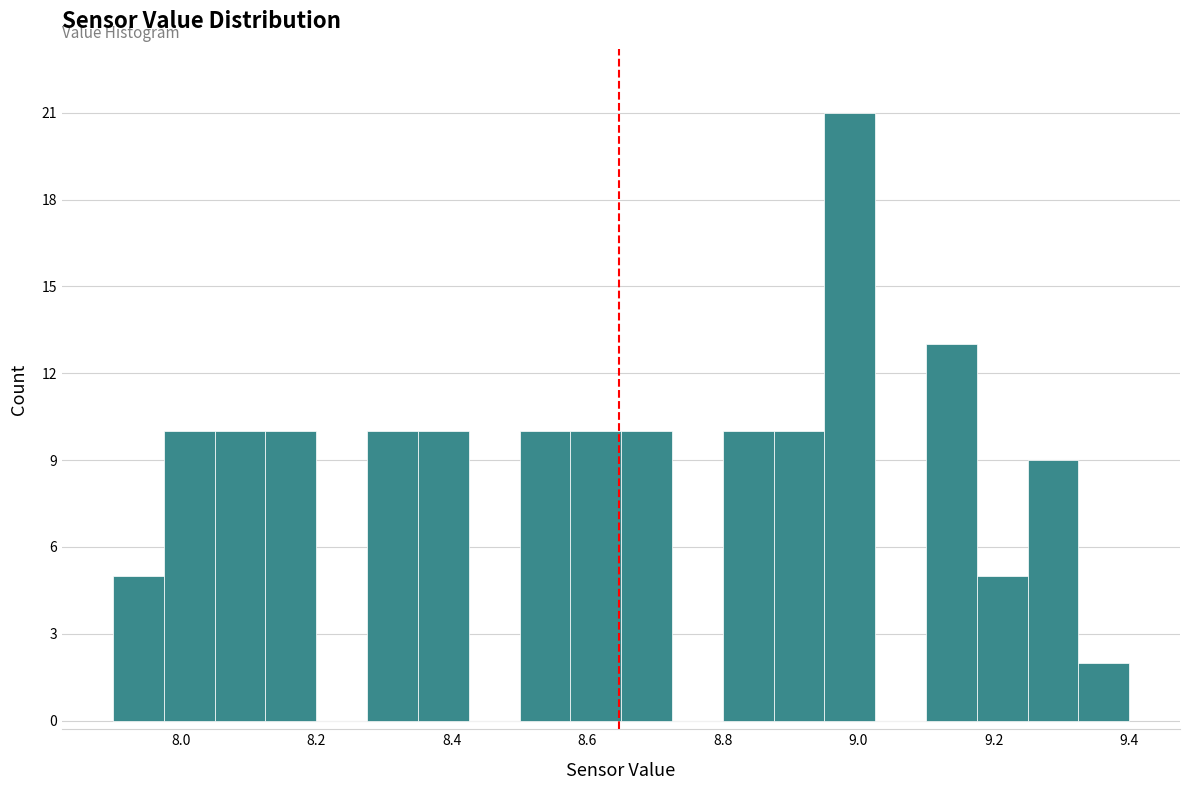

Read against the x-axis, roughly where is the centre of the tallest bar?

8.98